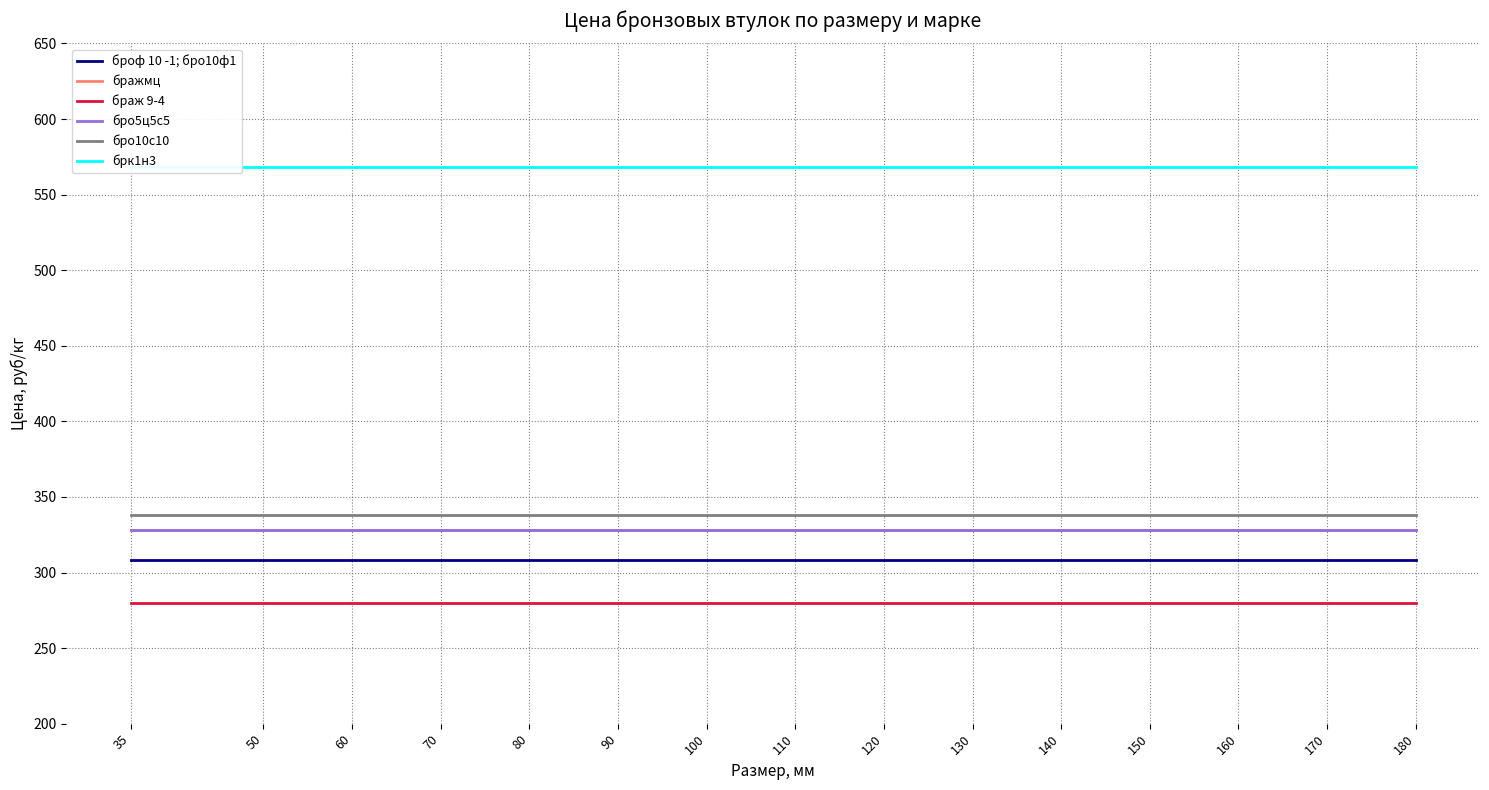

Reading right to left, transcribe all the data shown in this chart.

броф 10 -1; бро10ф1: 308	308	308	308	308	308	308	308	308	308	308	308	308	308	308
бражмц: 328	328	328	328	328	328	328	328	328	328	328	328	328	328	328
браж 9-4: 280	280	280	280	280	280	280	280	280	280	280	280	280	280	280
бро5ц5с5: 328	328	328	328	328	328	328	328	328	328	328	328	328	328	328
бро10с10: 338	338	338	338	338	338	338	338	338	338	338	338	338	338	338
брк1н3: 568	568	568	568	568	568	568	568	568	568	568	568	568	568	568